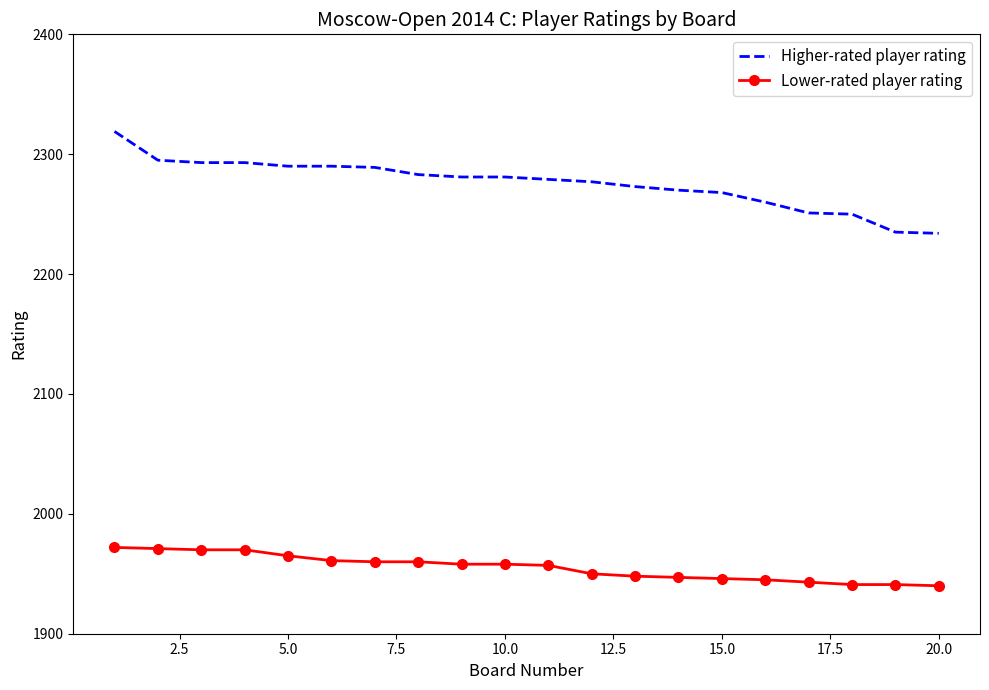

What is the lowest value of the Lower-rated player rating series?

1940